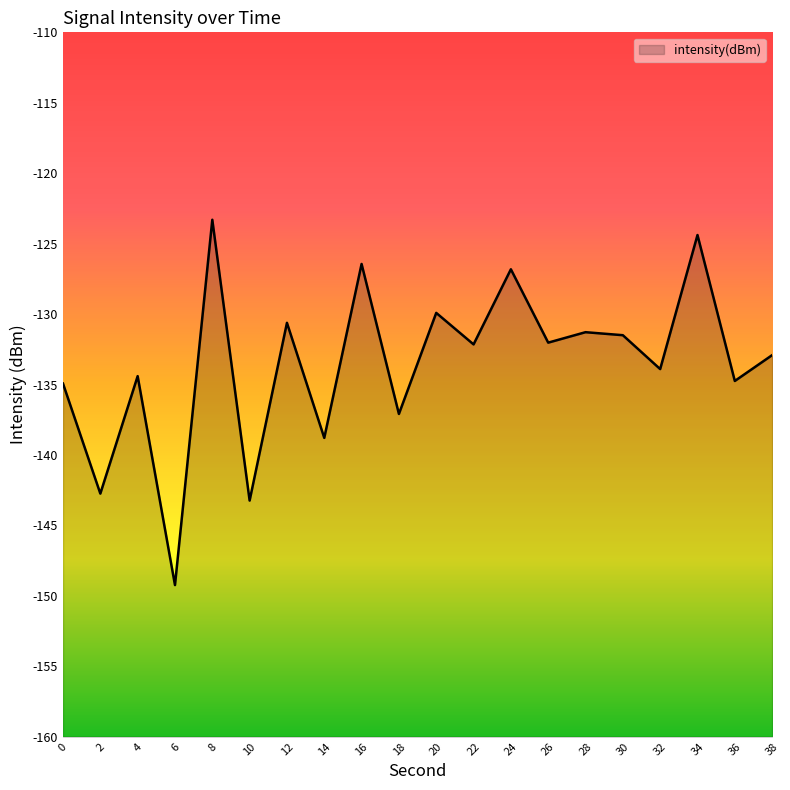

What is the difference between the second highest and minimum values?

24.8